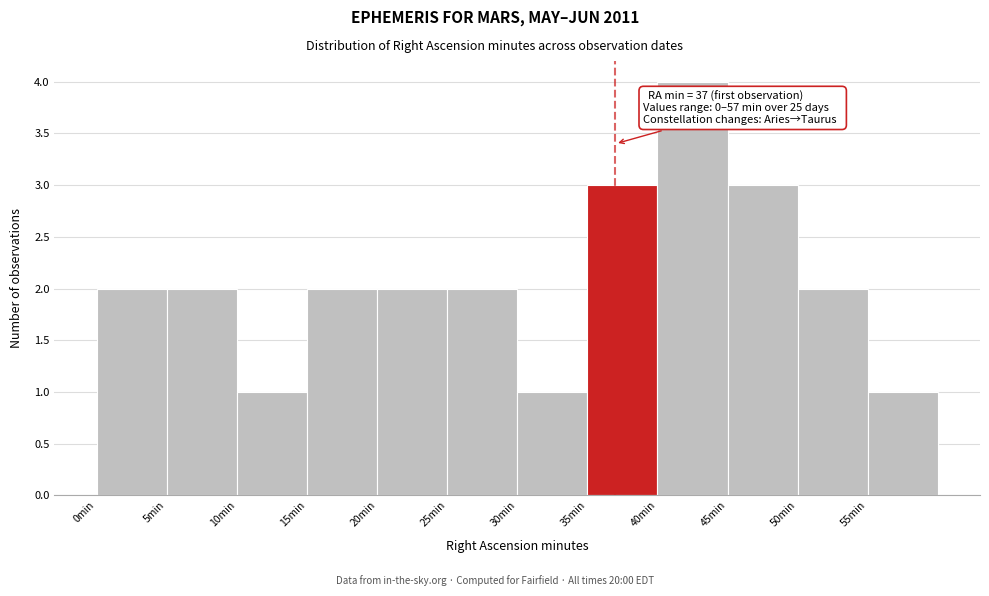

Which range on the x-axis has the tallest bar?

40 to 45